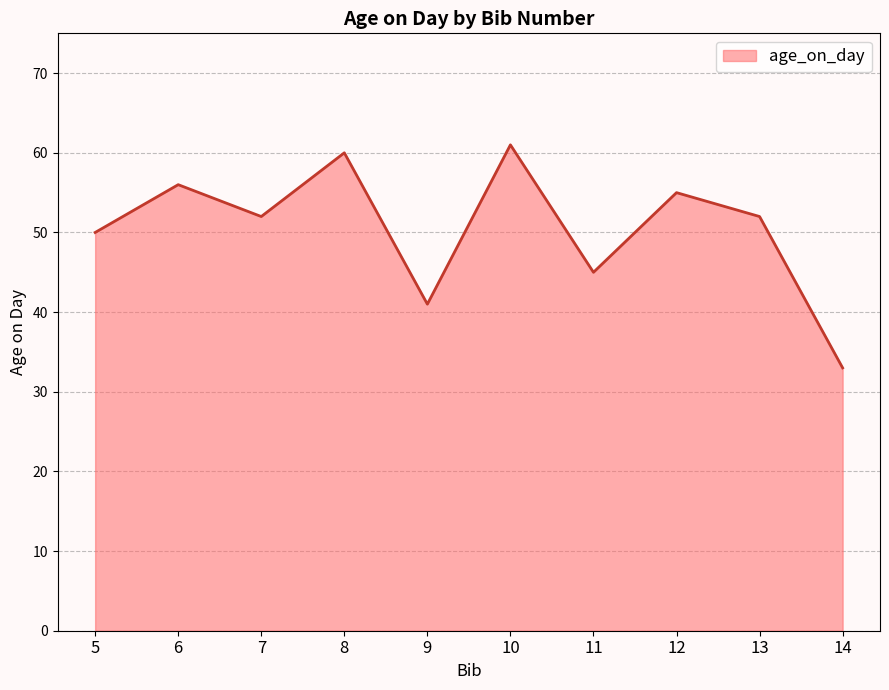

What is the sum of the values at 6 and 14?

89